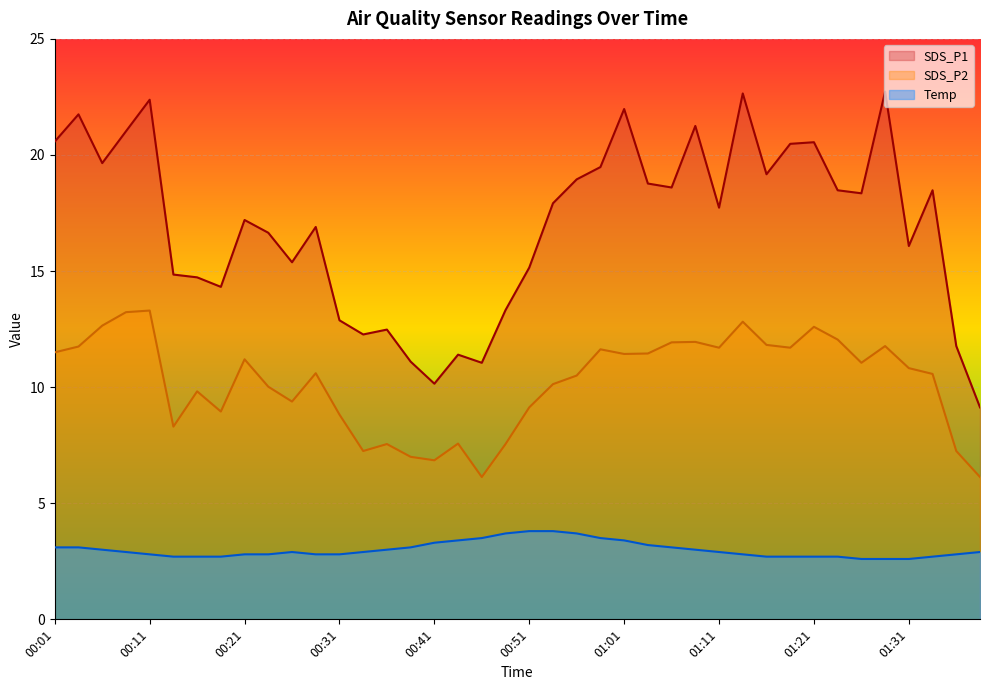

What is the sum of all SDS_P2 values?

407.9